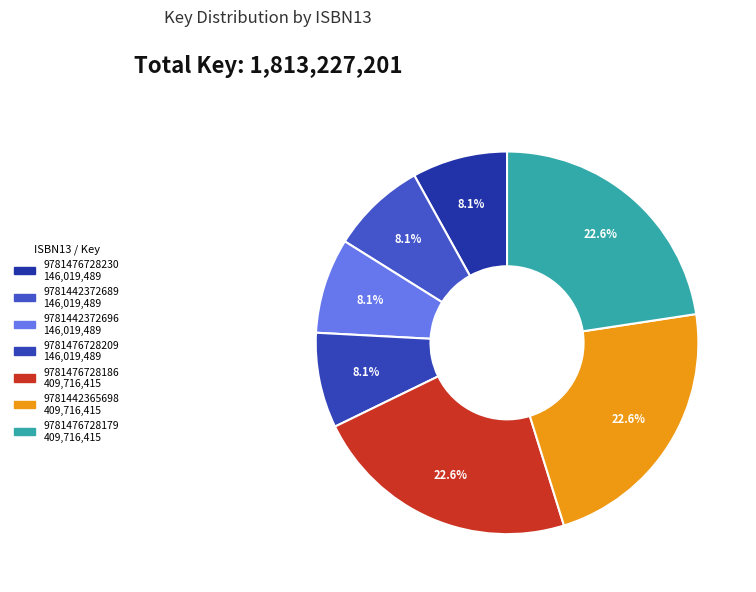

How many slices are in this pie chart?

7